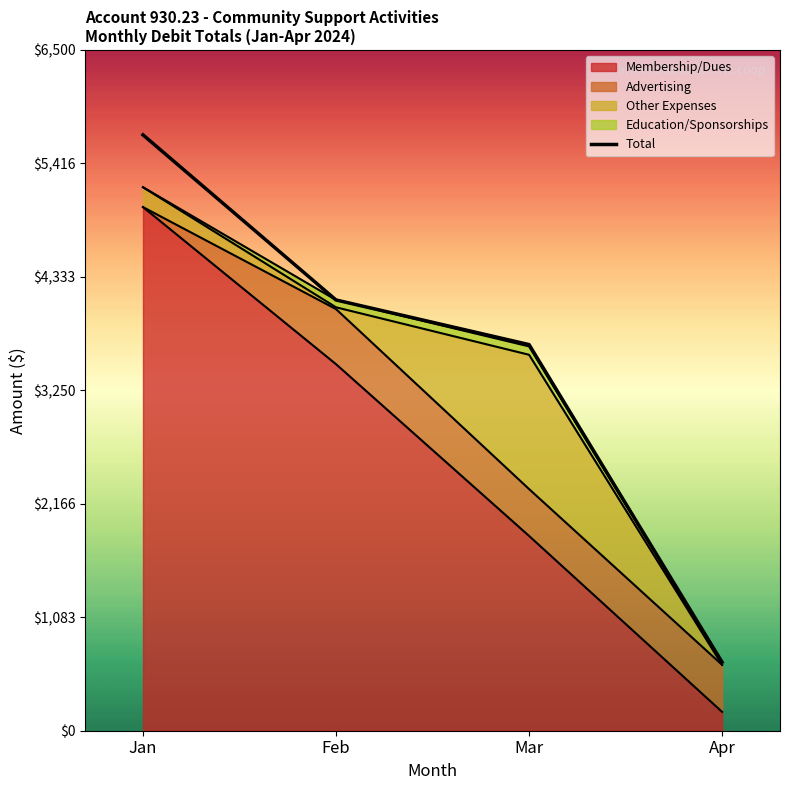

Where is the data nearest to the value 3171?

Mar